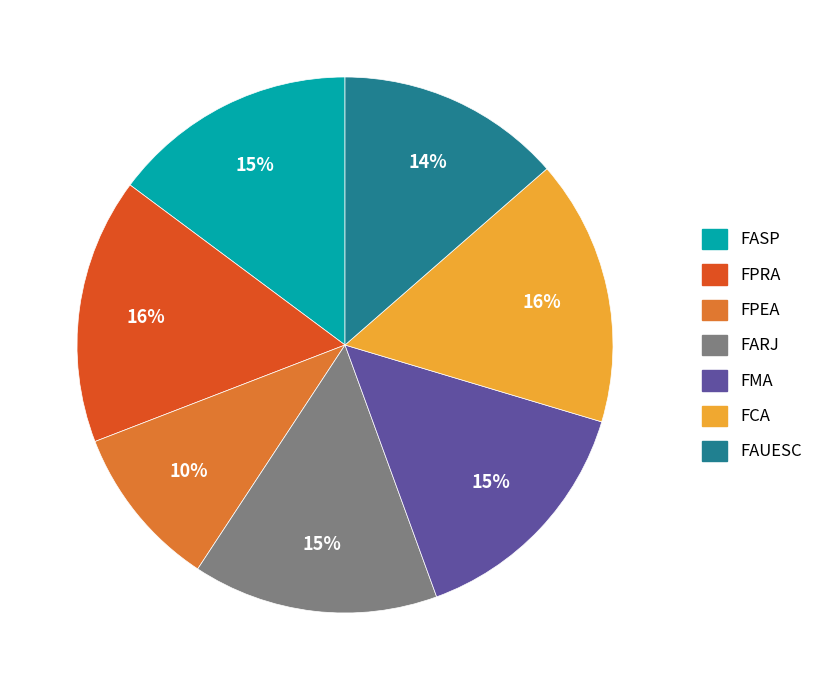

To the nearest percent, what is the combined percentage of FMA and FPRA?

31%